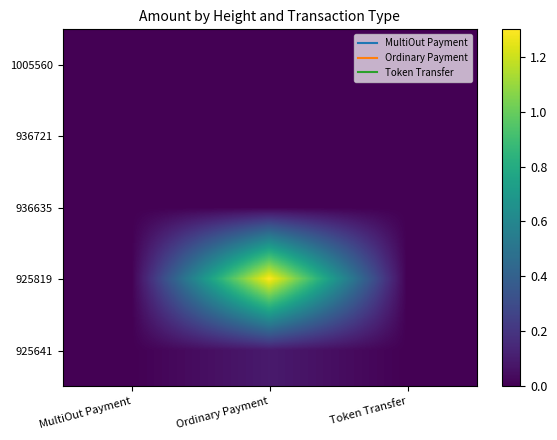

Count the number of categories in the chart.

3